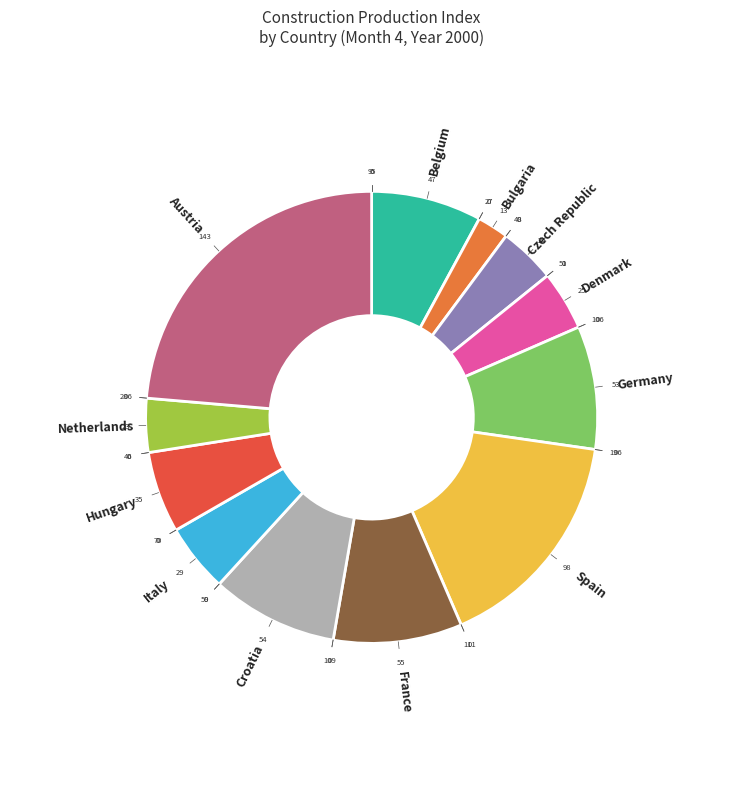

True or false: Croatia accounts for 1% of the total.

False